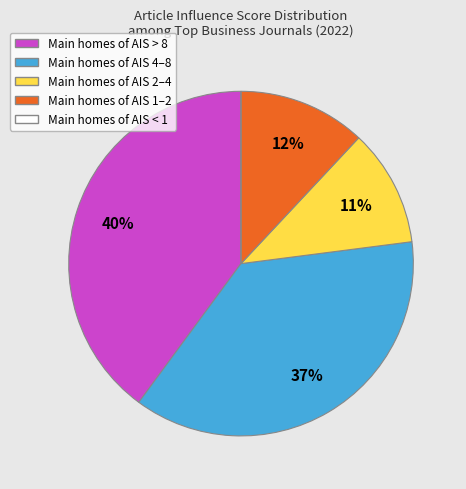

Is there a majority slice in this chart?

No